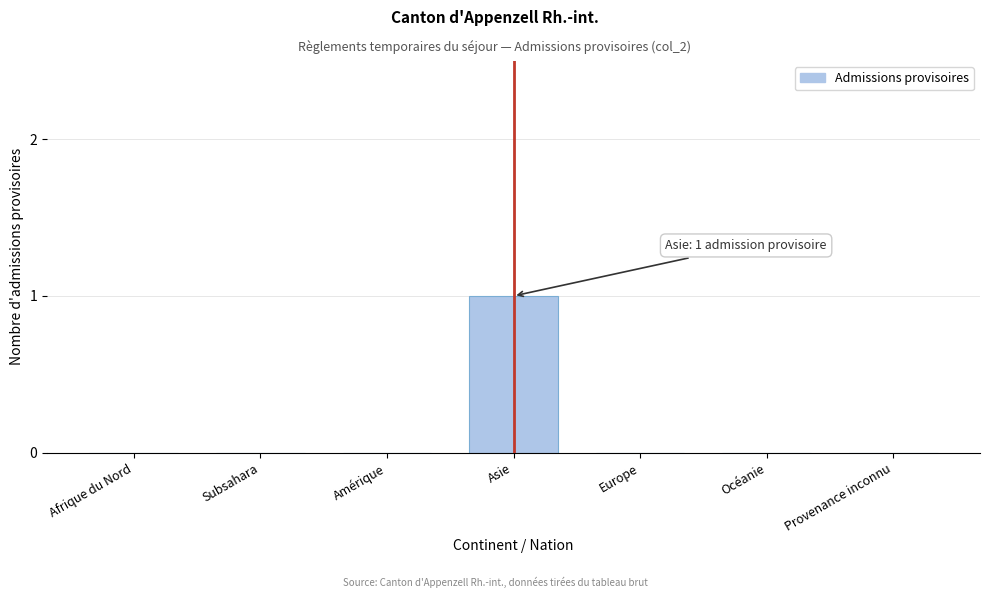

Reading left to right, what are all the values shown in this chart?

Afrique du Nord=0	Subsahara=0	Amérique=0	Asie=1	Europe=0	Océanie=0	Provenance inconnu=0